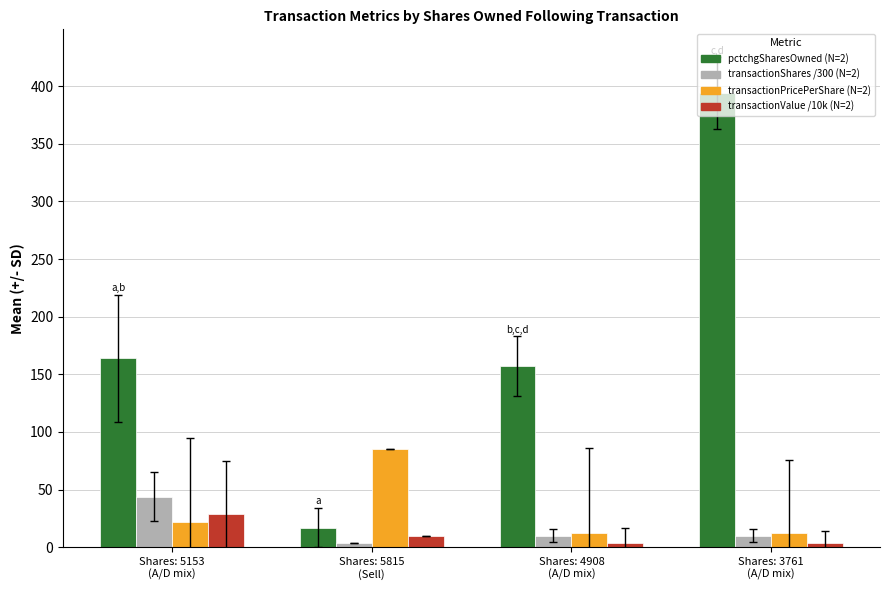

What is the greatest value displayed?

394.0